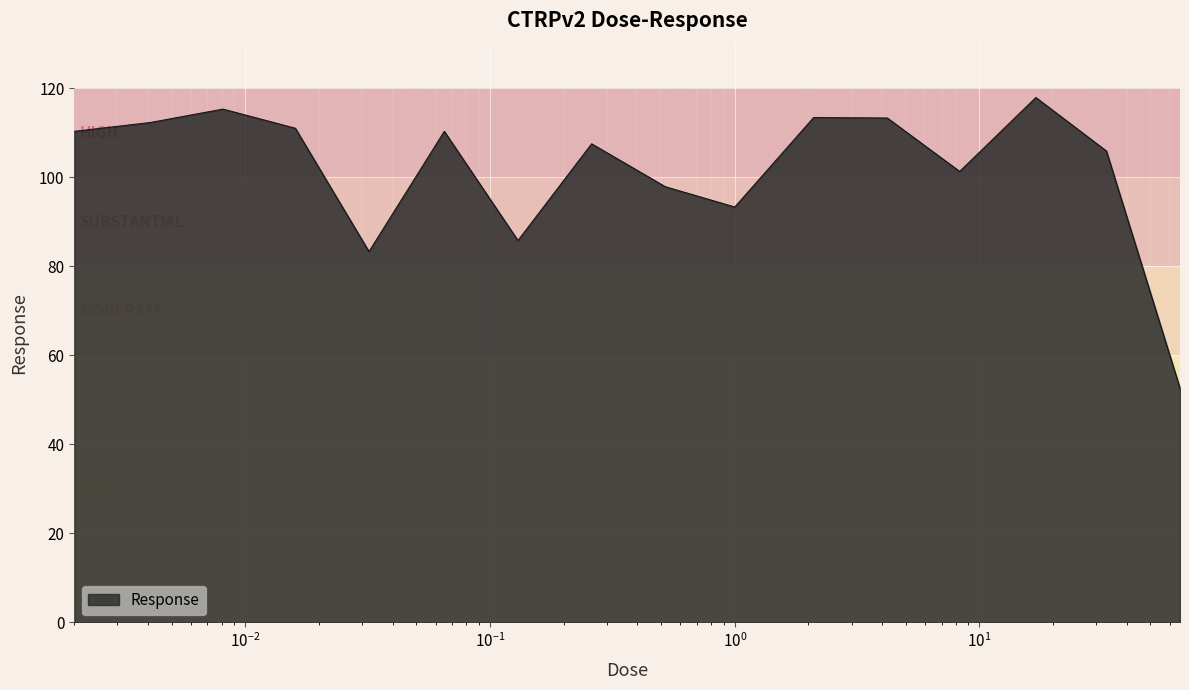

What is the average value?

102.0